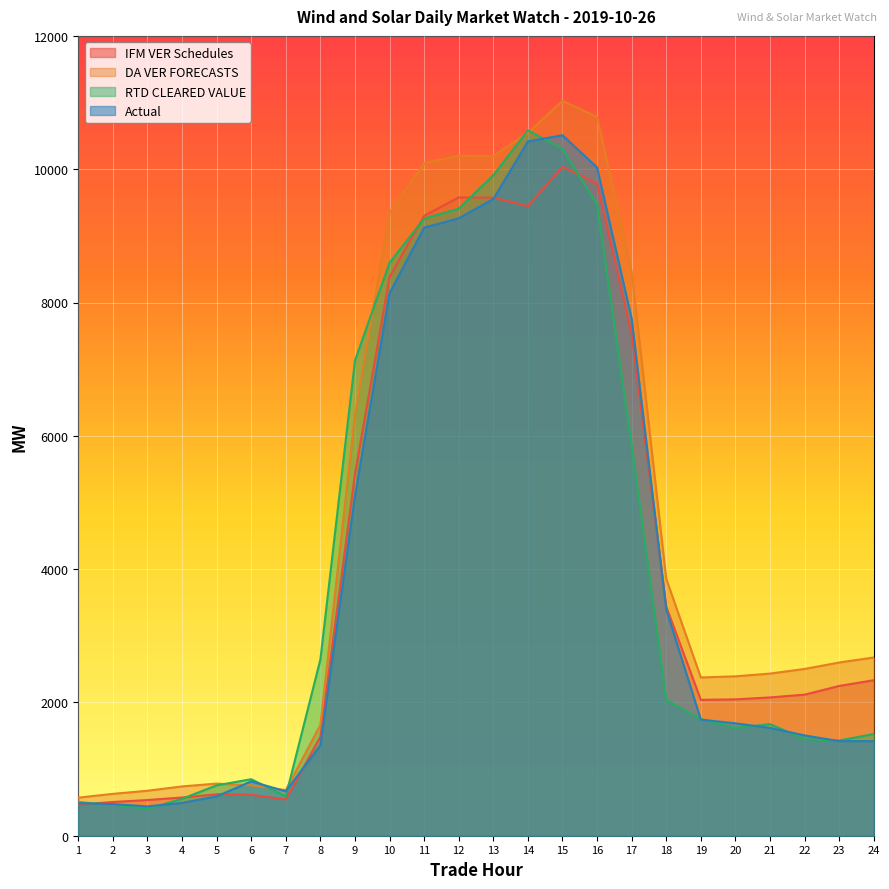

What is the sum of the IFM VER Schedules values at 19 and 12?

11615.2